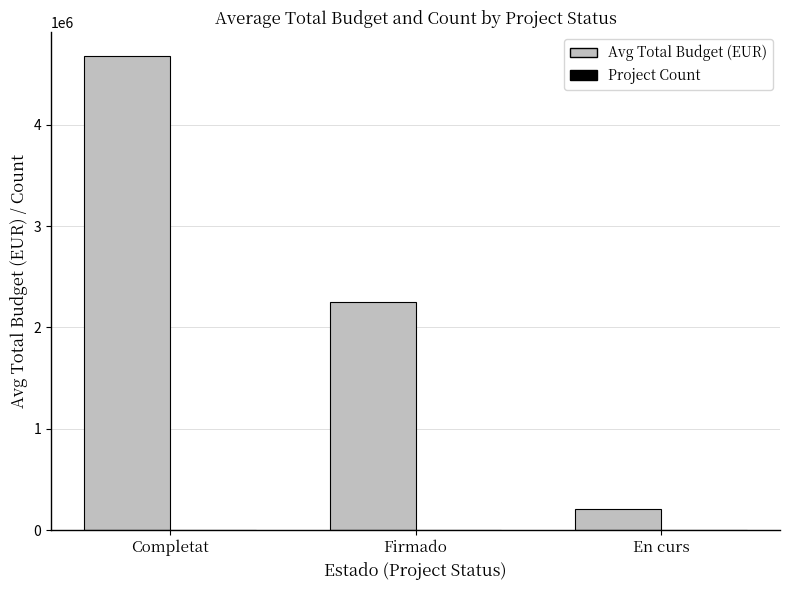

Between Completat and En curs, which series saw the biggest shift?

Avg Total Budget (EUR)